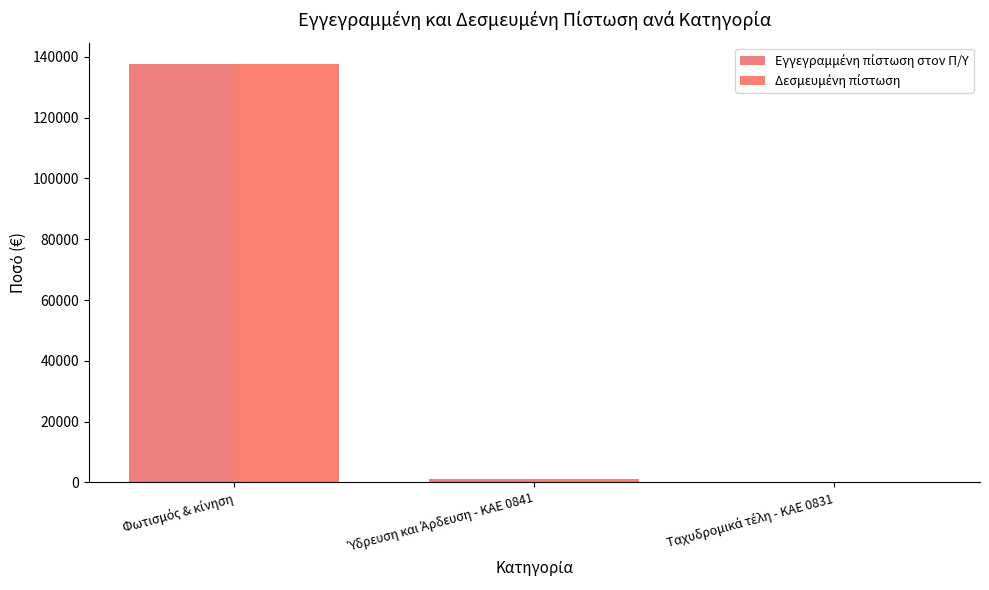

How many groups of bars are there?

3